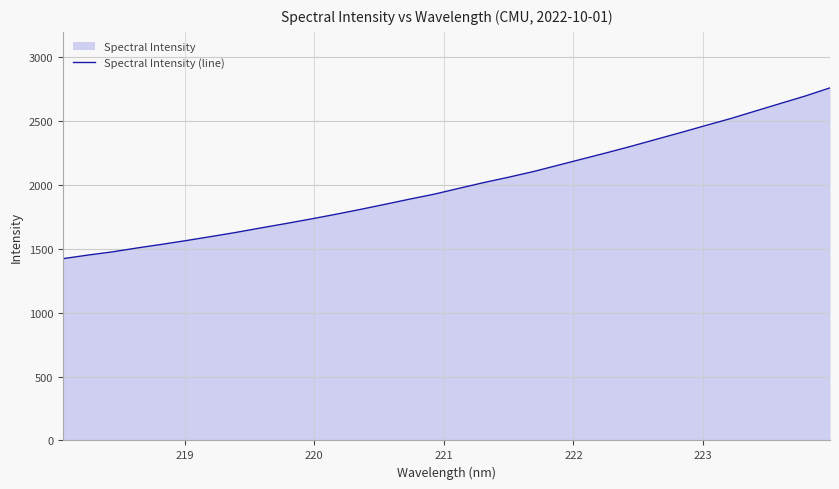

How many data points are less than 1974?

16